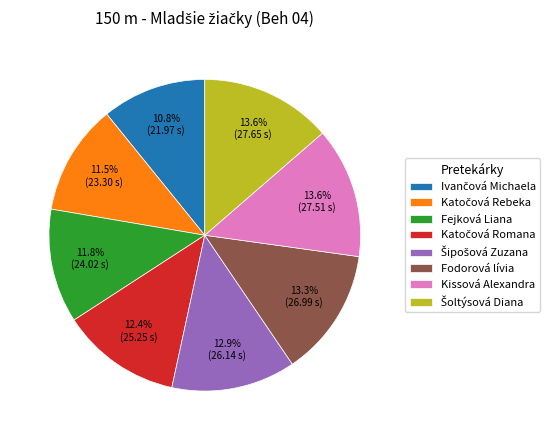

What is the total percentage of Fodorová lívia and Fejková Liana?

25.1%